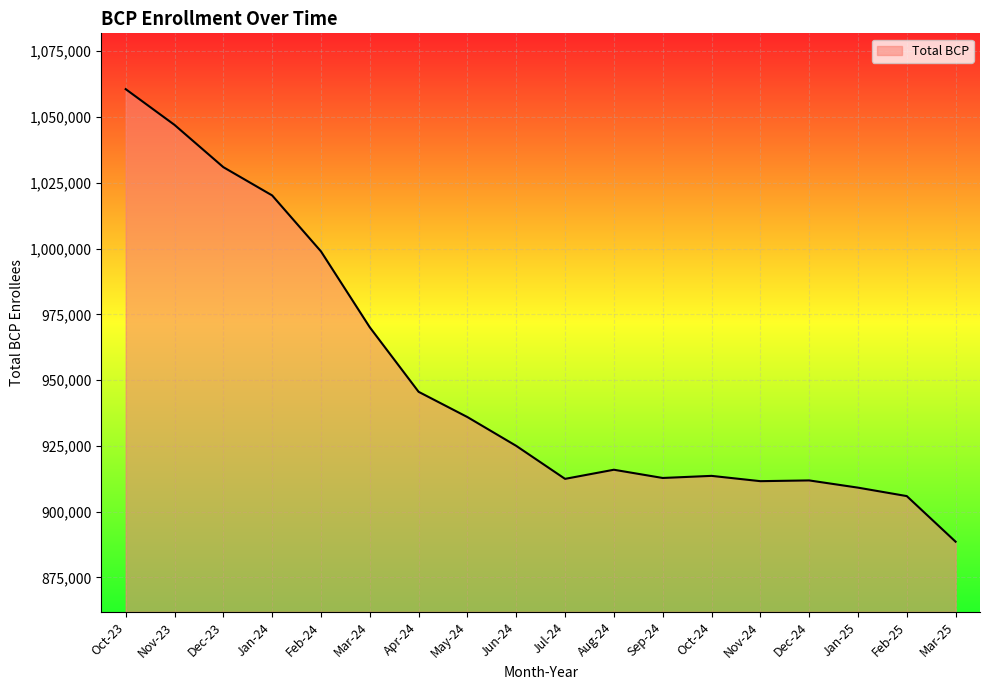

Approximately how many times larger is the value at Oct-24 compared to Mar-25?

1.0